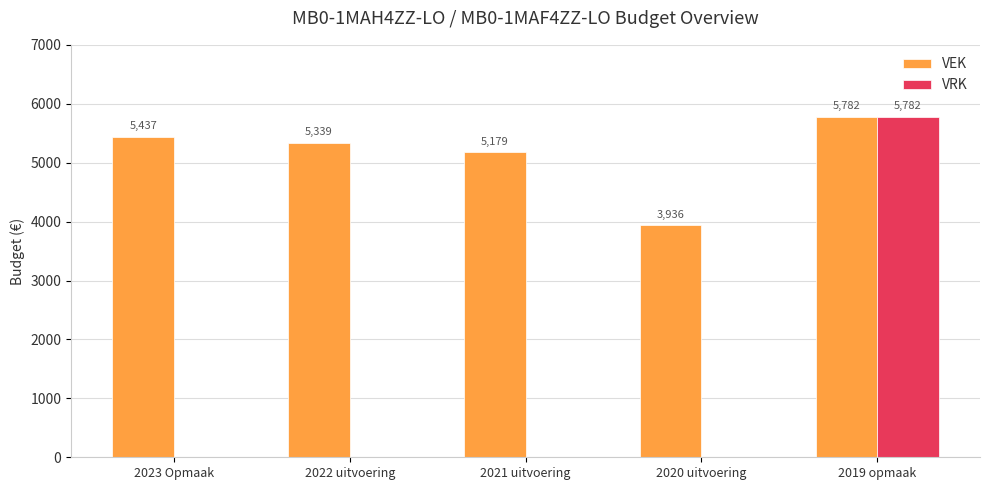

What is the sum of all VRK values?

5782